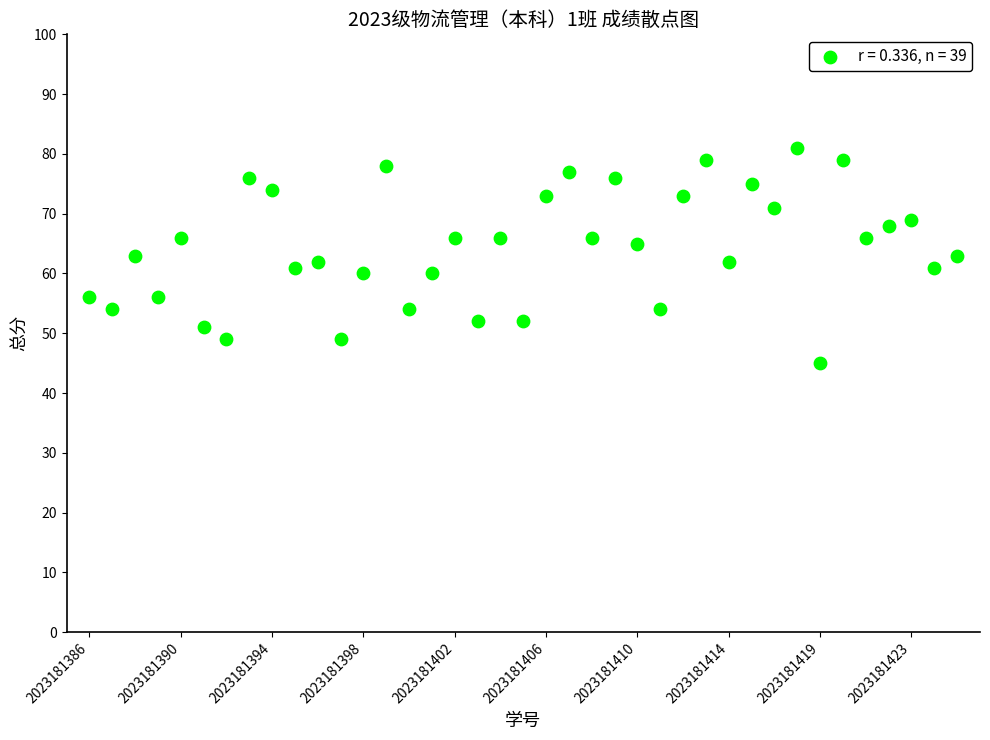

What is the range of X values (max minus min)?

38